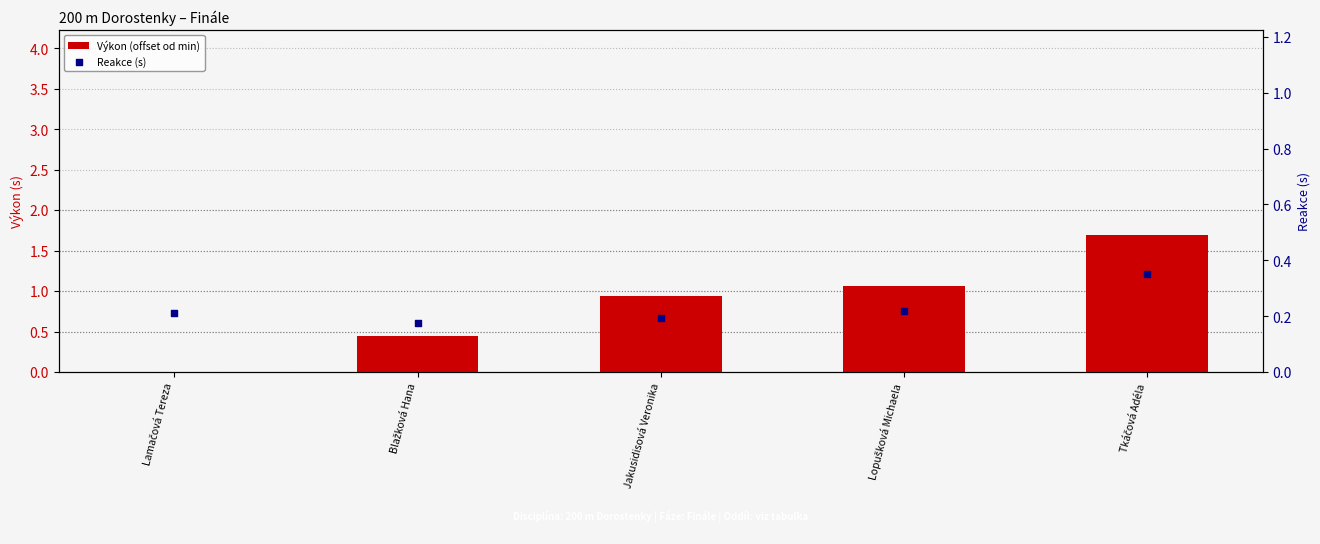

Which series contains the lowest Y value?

Výkon (offset od min)